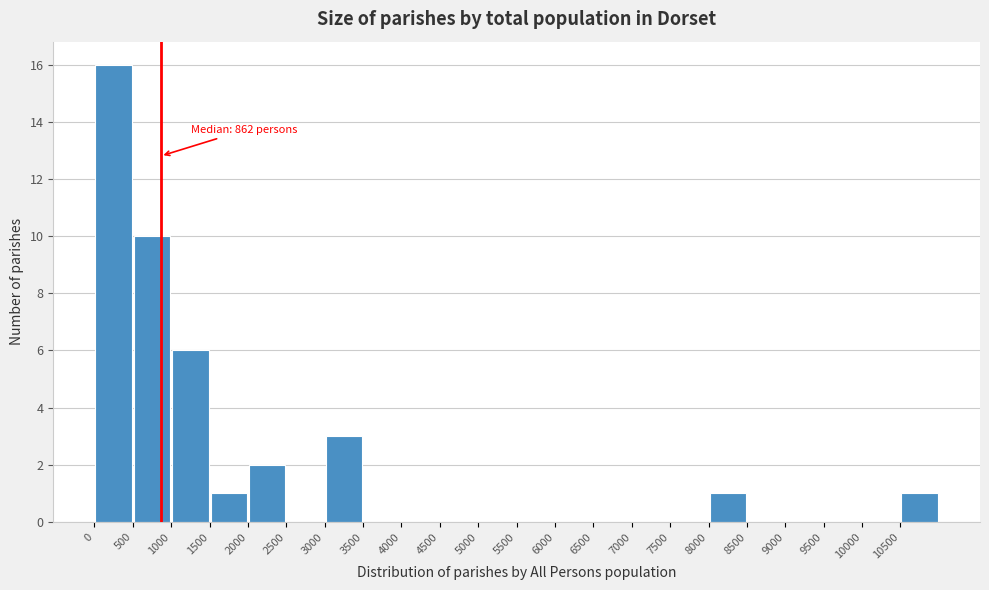

Which range on the x-axis has the tallest bar?

0 to 500